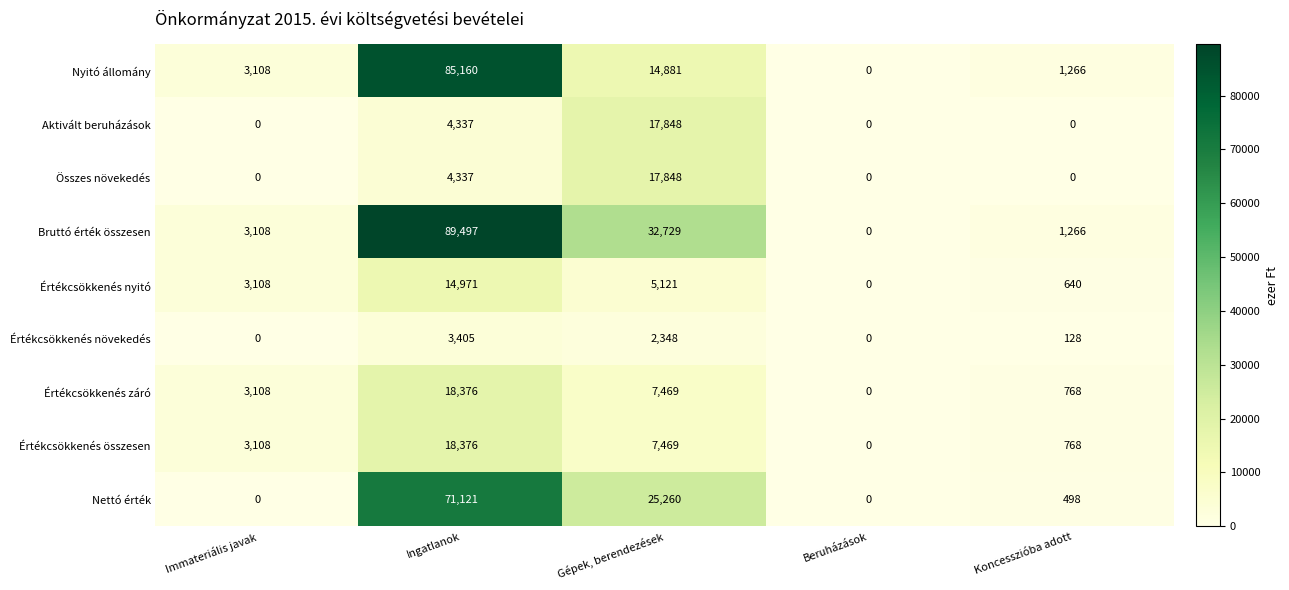

Which series changed the most between Ingatlanok and Beruházások?

Bruttó érték összesen